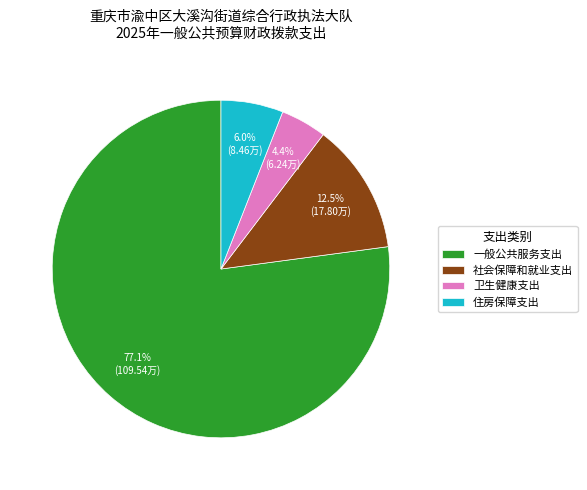

What percentage is the 一般公共服务支出 slice, to the nearest percent?

77%